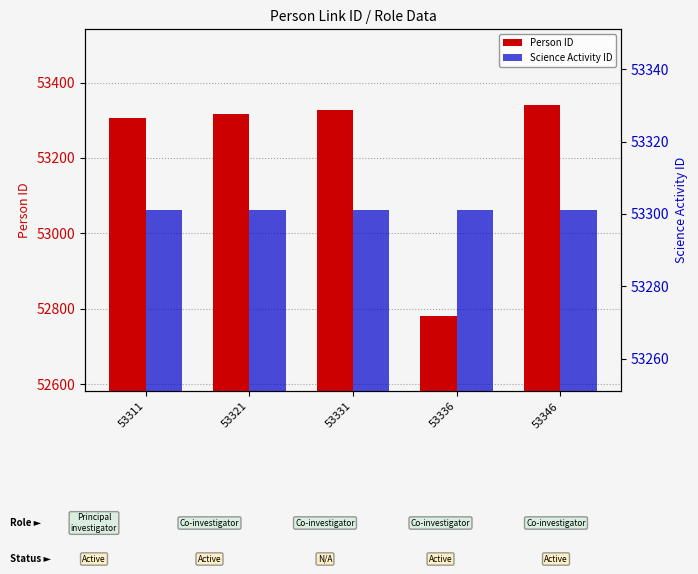

What is the difference between the maximum and minimum values in the Person ID series?

560